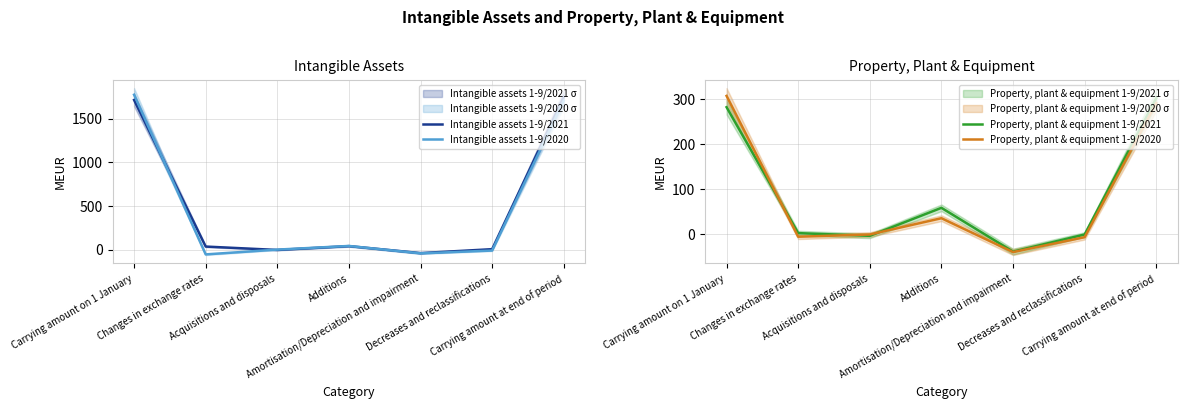

At Carrying amount at end of period, list the series in order from largest to smallest.

Intangible assets 1-9/2021, Intangible assets 1-9/2020, Property, plant & equipment 1-9/2021, Property, plant & equipment 1-9/2020